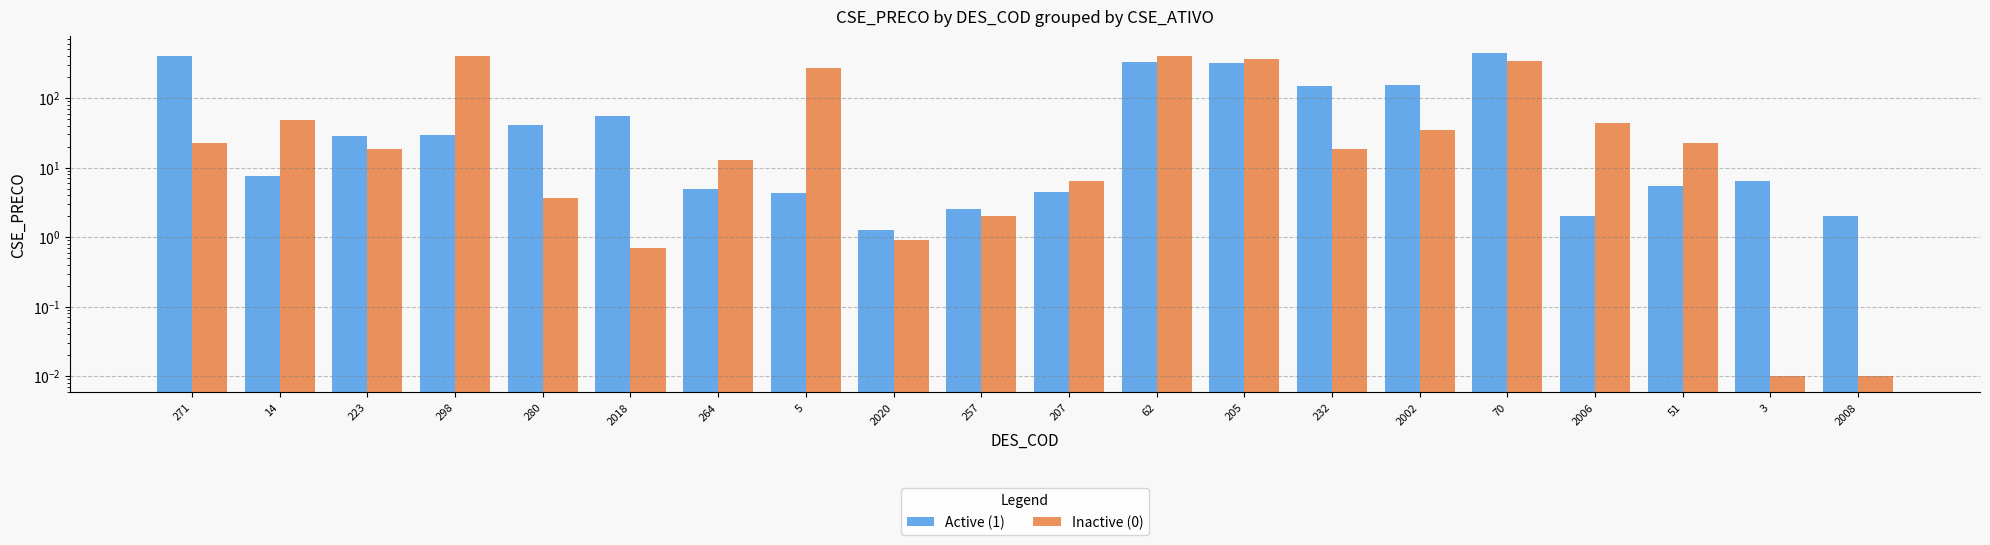

True or false: Inactive (0) has a value of 25.4 at 2006.

False